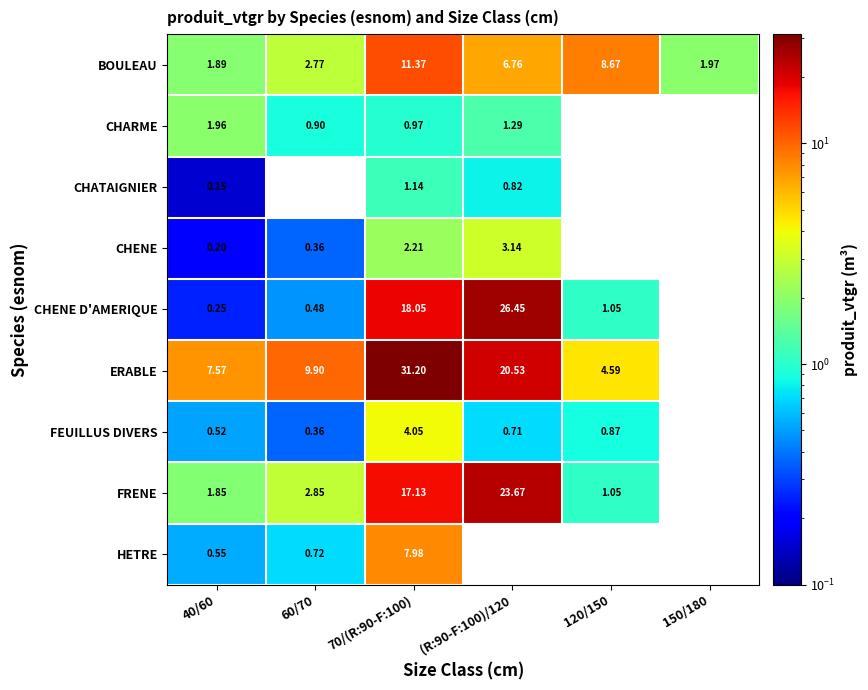

Read the CHATAIGNIER value at (R:90-F:100)/120.

0.8